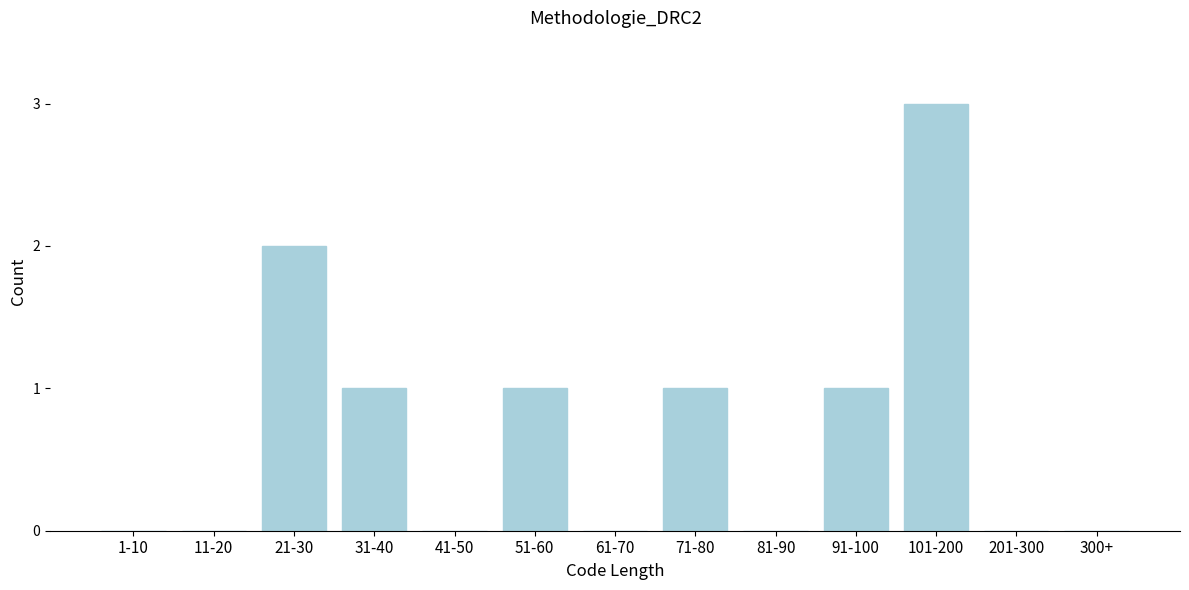

Reading left to right, what are all the values shown in this chart?

1-10=0	11-20=0	21-30=2	31-40=1	41-50=0	51-60=1	61-70=0	71-80=1	81-90=0	91-100=1	101-200=3	201-300=0	300+=0